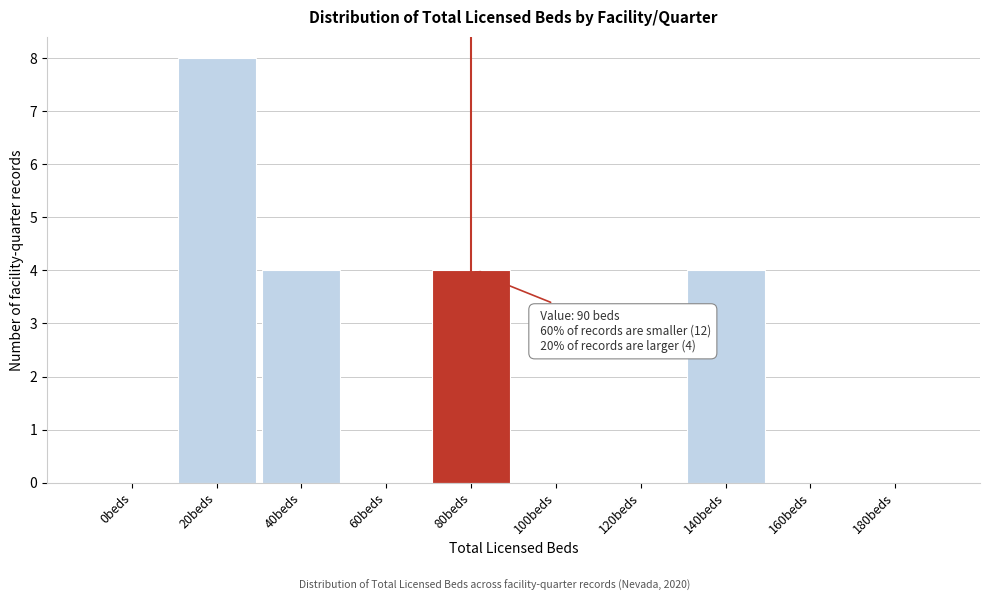

Reading right to left, list all the values displayed in this chart.

180beds=0	160beds=0	140beds=4	120beds=0	100beds=0	80beds=4	60beds=0	40beds=4	20beds=8	0beds=0